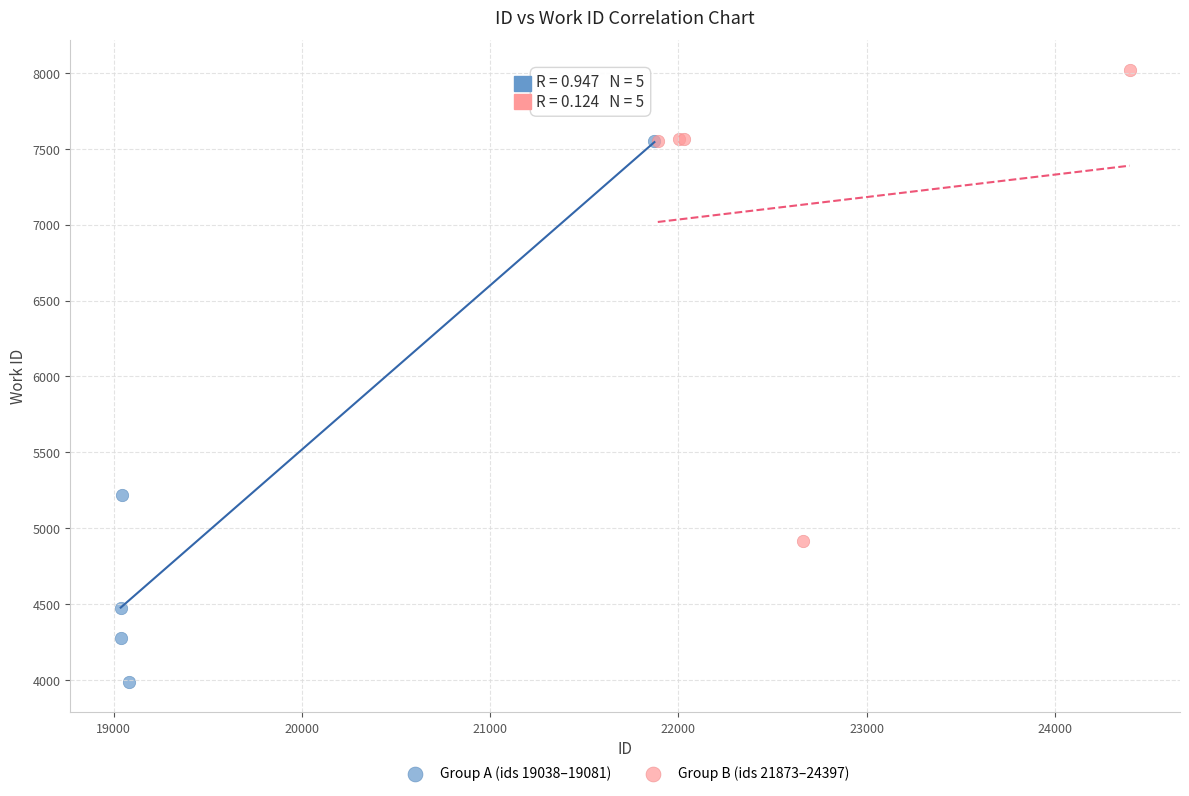

Which series reaches the maximum Y coordinate?

Group B (ids 21873–24397)